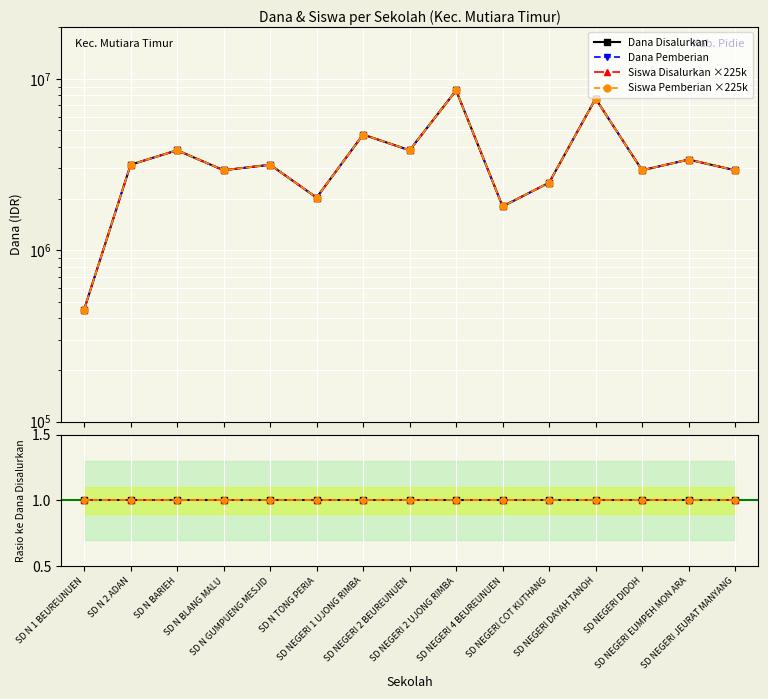

What is the difference between the Siswa Pemberian values at SD N BARIEH and SD NEGERI 1 UJONG RIMBA?

900000